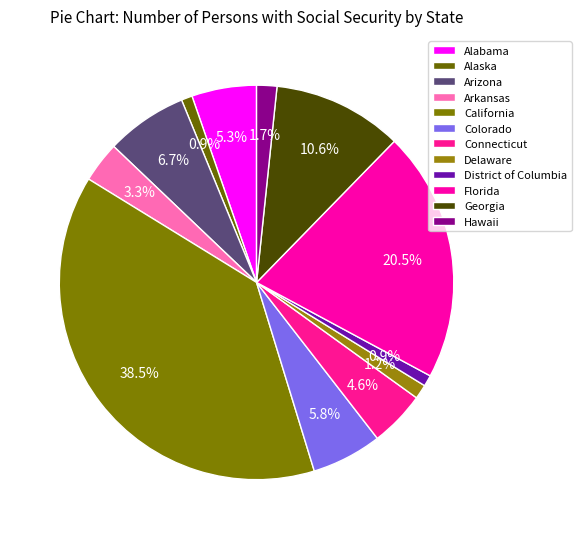

Combined, do Arkansas and Alabama account for over 50%?

No